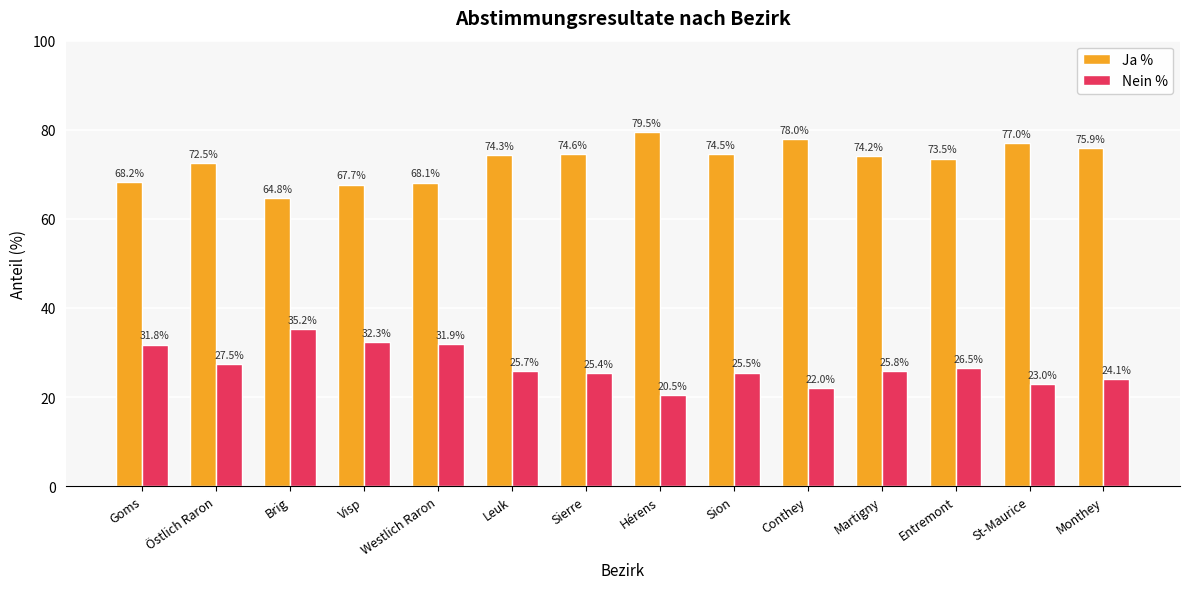

Read the Ja % value at Visp.

67.7